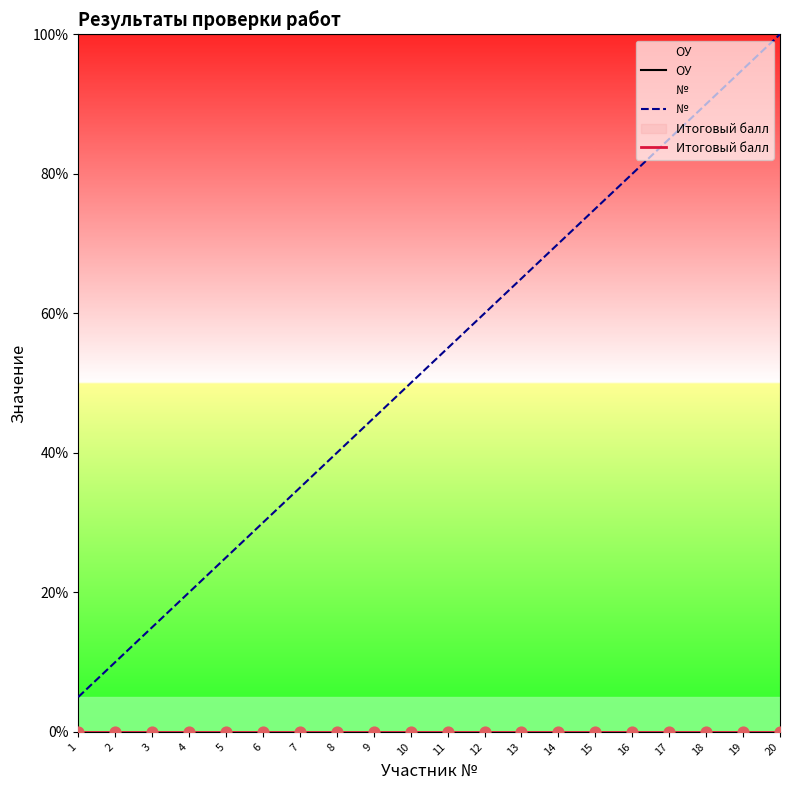

Rank the categories by № value from highest to lowest.

20, 19, 18, 17, 16, 15, 14, 13, 12, 11, 10, 9, 8, 7, 6, 5, 4, 3, 2, 1